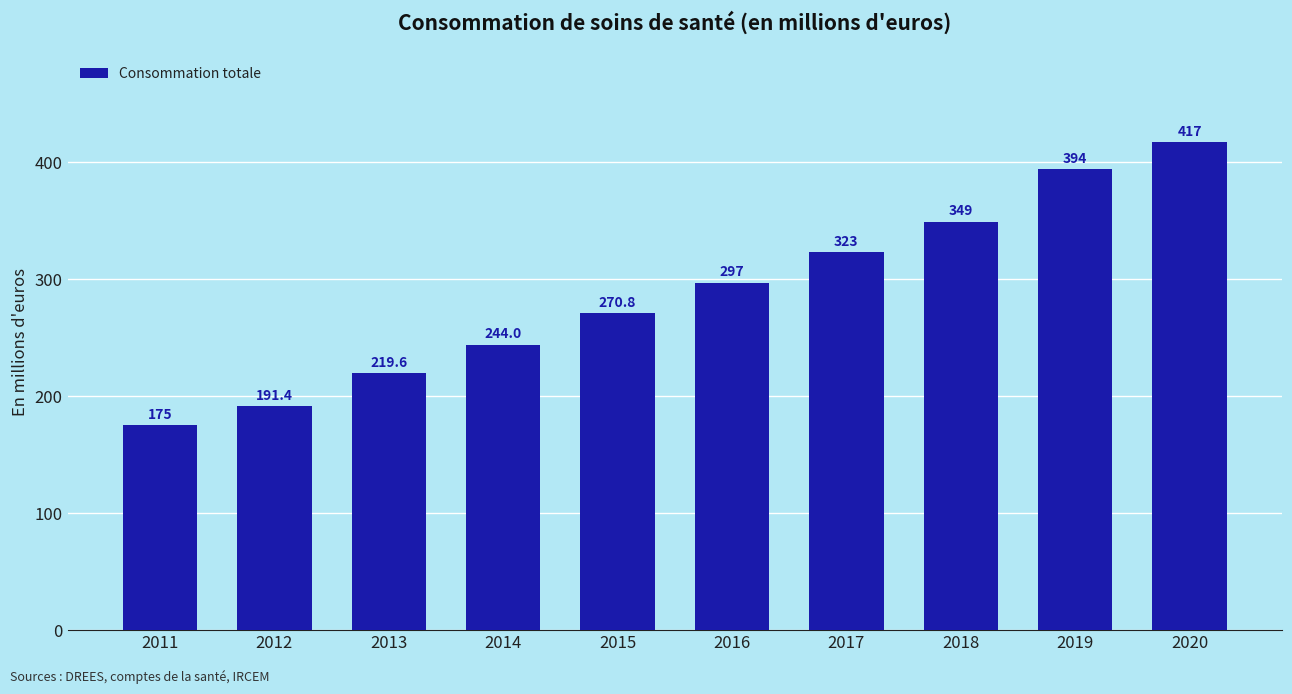

How many series are shown in this chart?

1